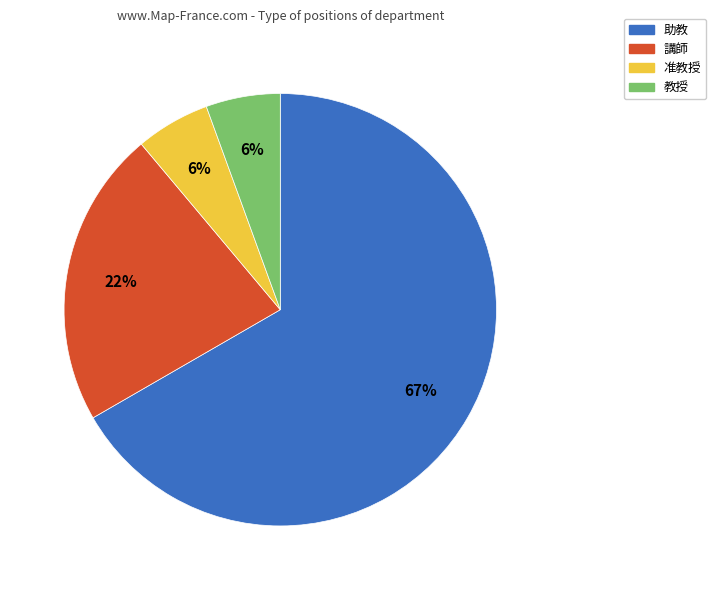

Is the sum of 講師 and 准教授 greater than half?

No